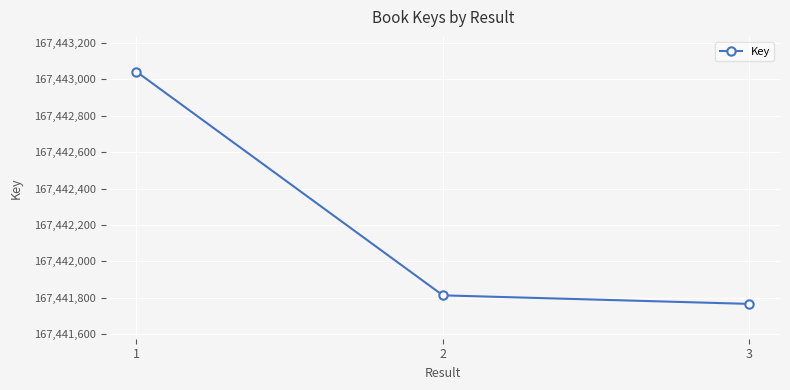

Is it true that the value at 3 is 167441766?

True